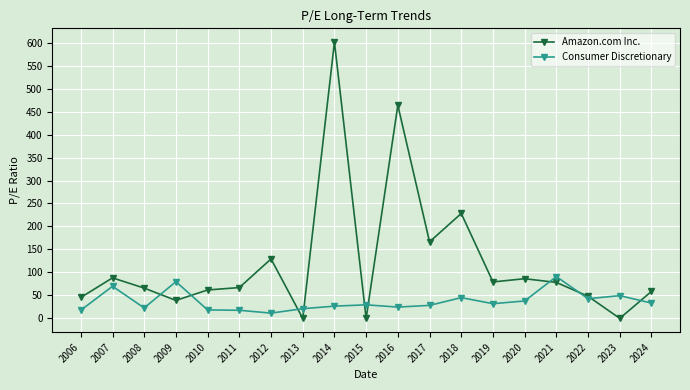

Rank the series by their average value, from highest to lowest.

Amazon.com Inc., Consumer Discretionary